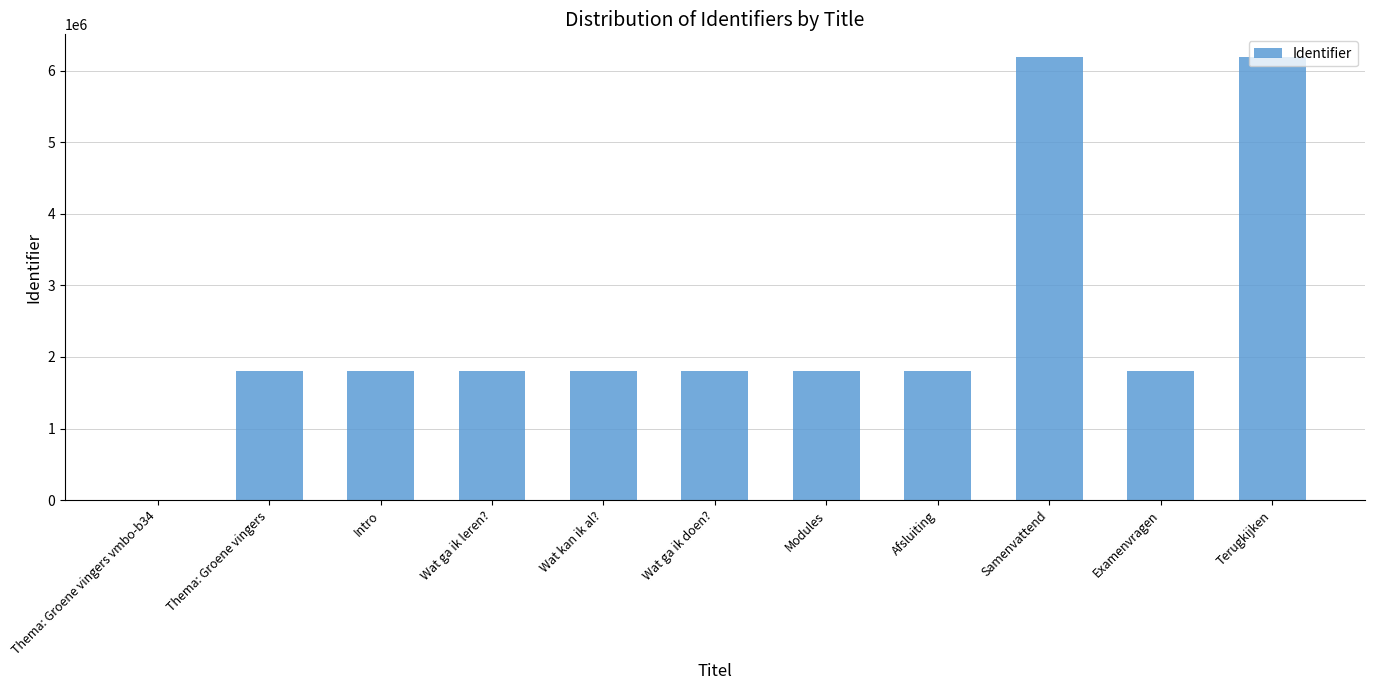

The value at Examenvragen is 1803353. True or false?

True